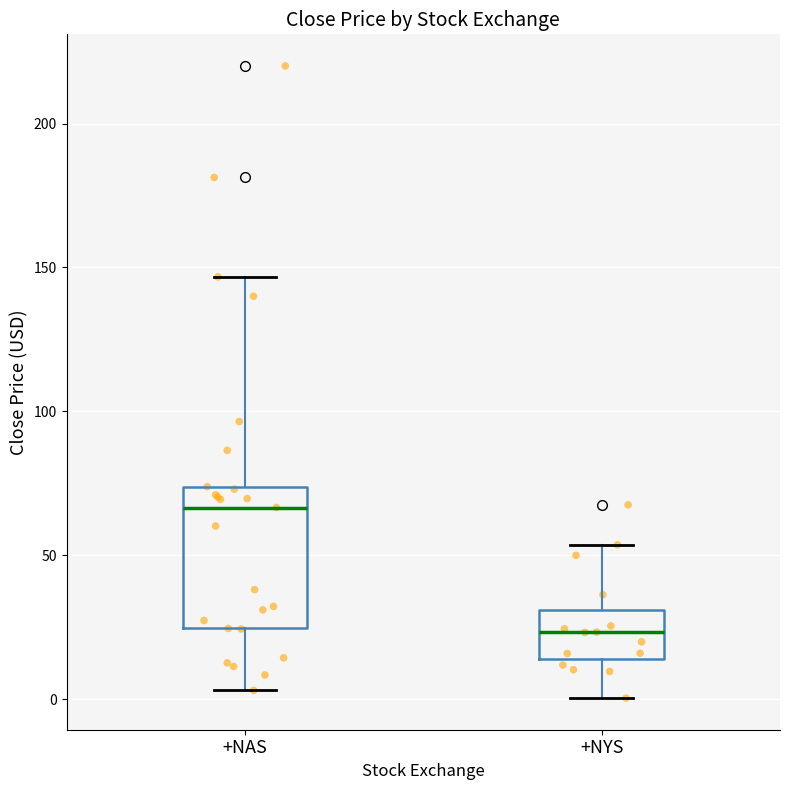

Reading left to right, transcribe this box plot: for each box, give where its median line is, the range the box spans, and where its two whiskers end, as read against the y-axis. The values are not printed on the chart, so give them approximately, as read against the axis.

+NAS: median 65, box 25 to 75, whiskers 5 to 145
+NYS: median 25, box 15 to 30, whiskers 0 to 55